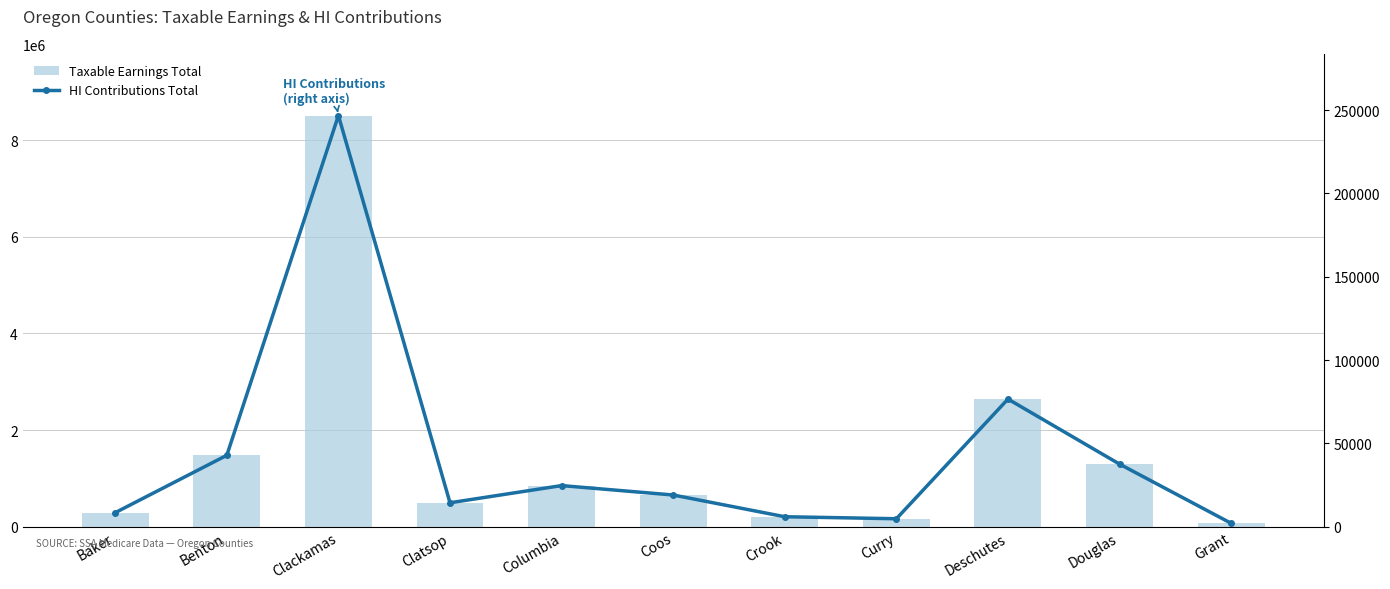

What is the total value across all series at Columbia?

877958